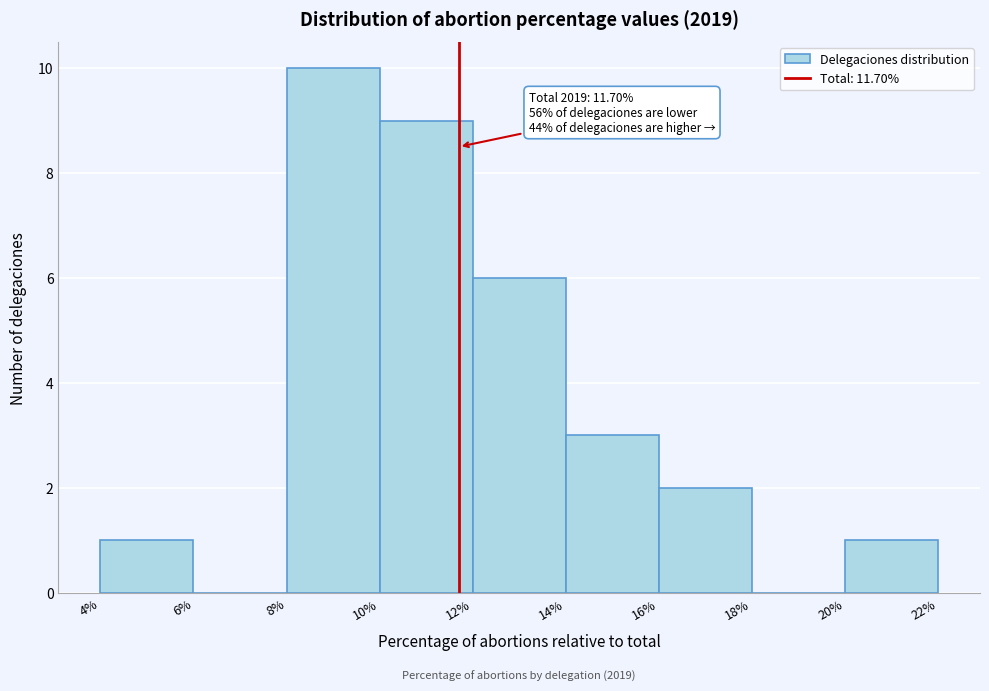

Over which range of the x-axis is the bar tallest?

8% to 10%